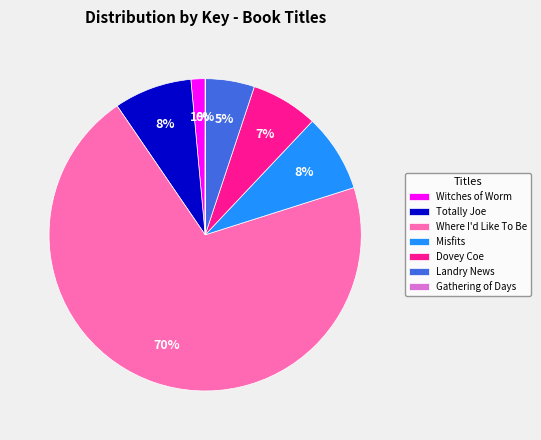

To the nearest percent, what portion does Misfits represent?

8%